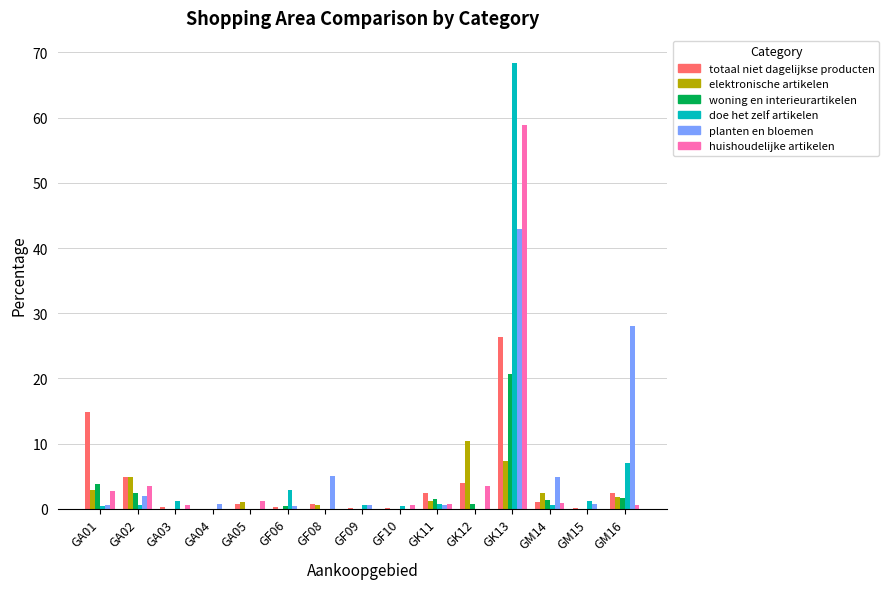

Between GA04 and GK12, which series saw the biggest shift?

elektronische artikelen